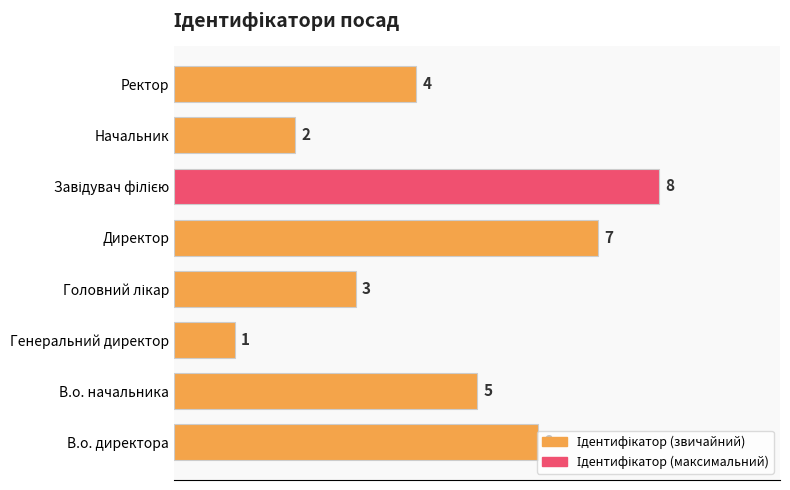

Count the number of categories in the chart.

8